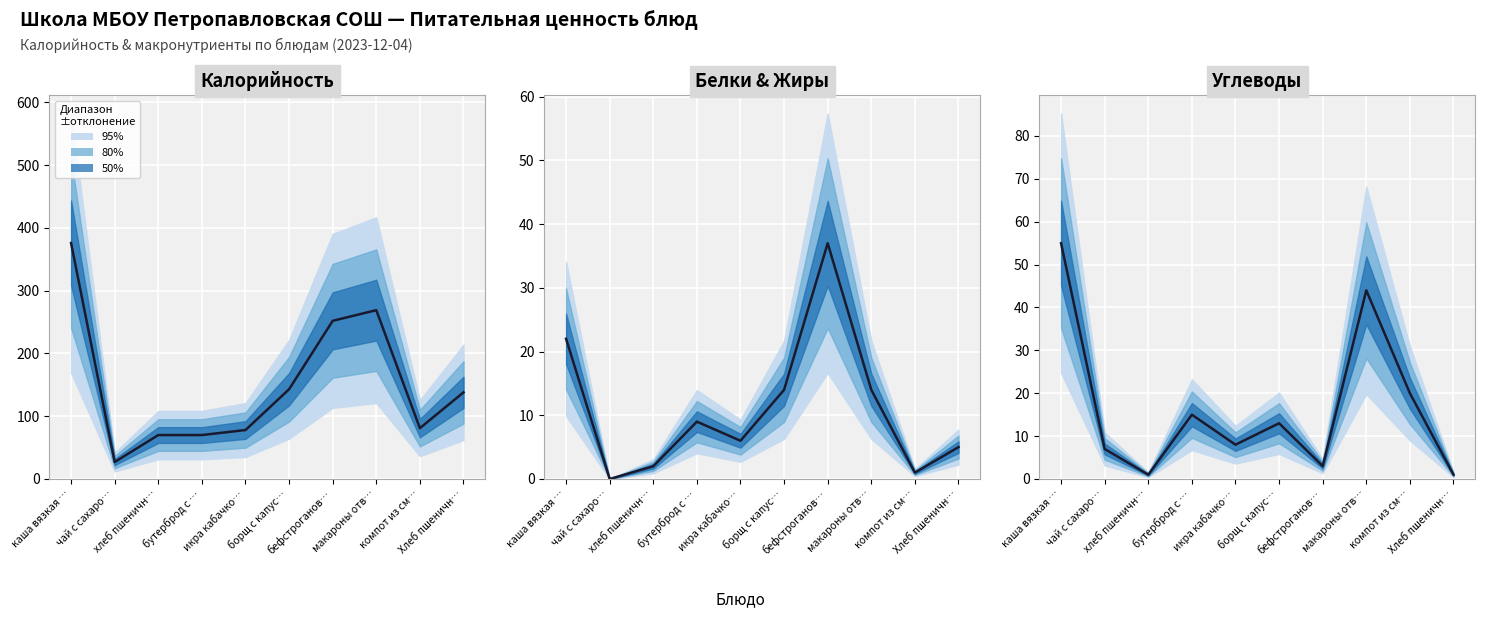

Reading left to right, what are all the values shown in this chart?

55	7	1	15	8	13	3	44	20	1